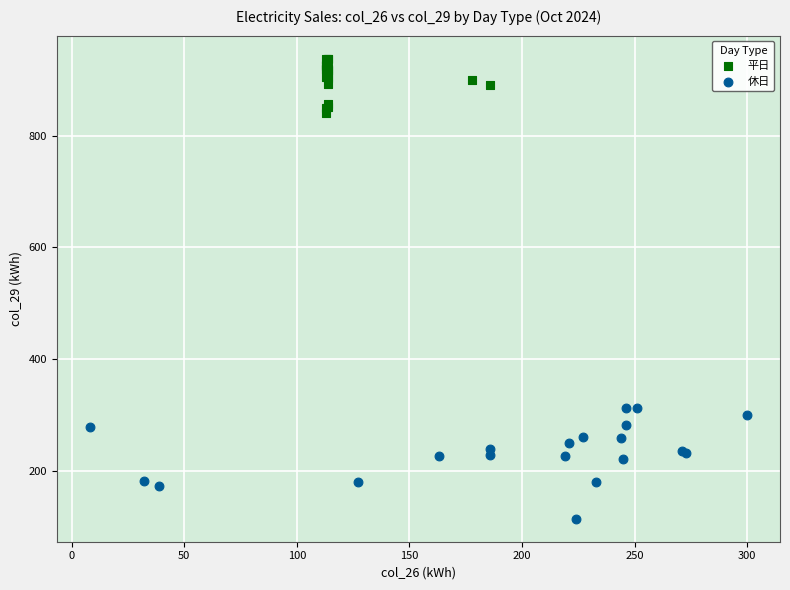

Which series reaches the maximum Y coordinate?

平日